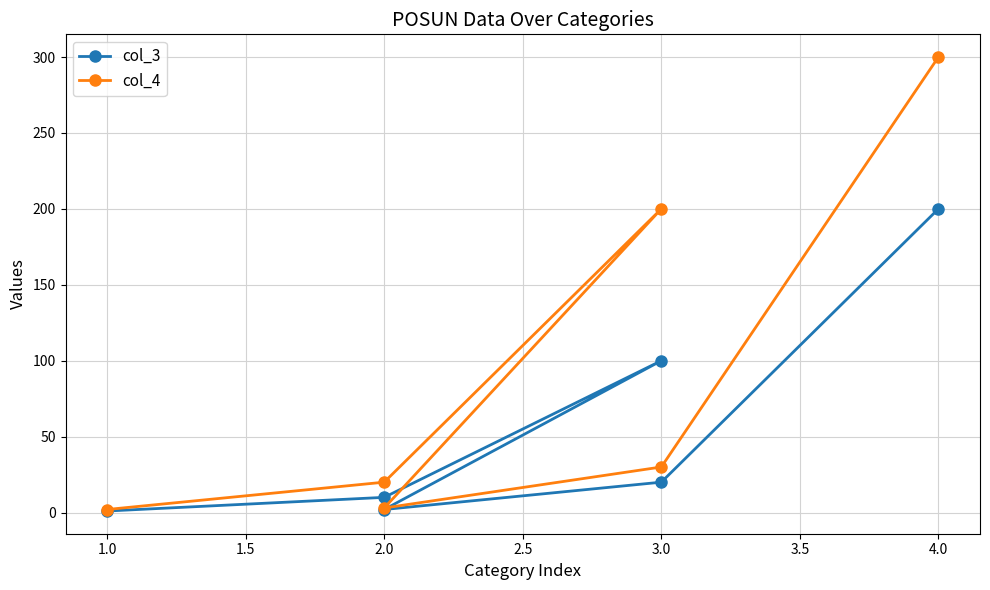

How many lines are shown in the chart?

2